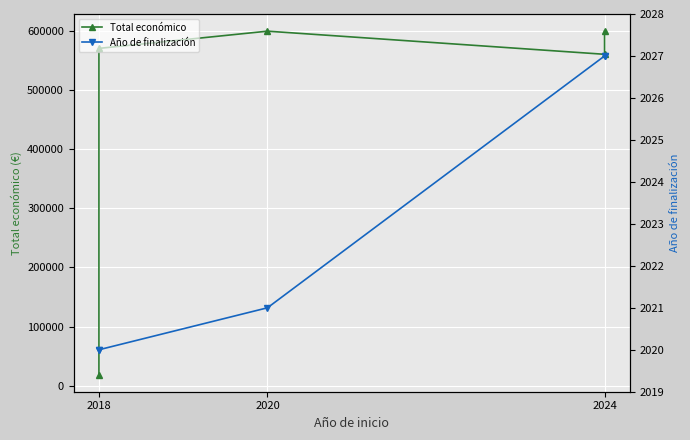

How many interior local peaks does the Total económico series have?

1